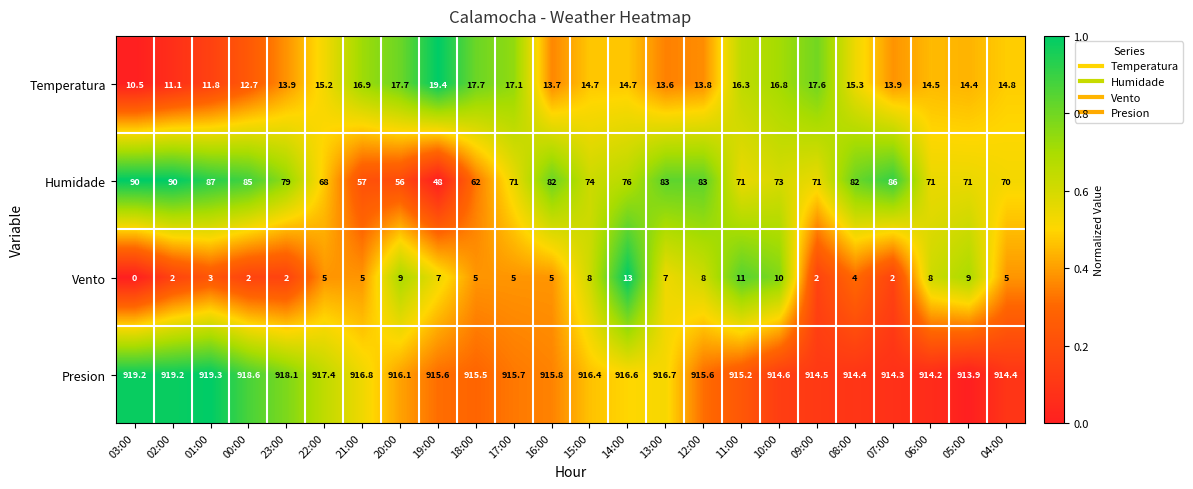

How many data points does each series have?

24